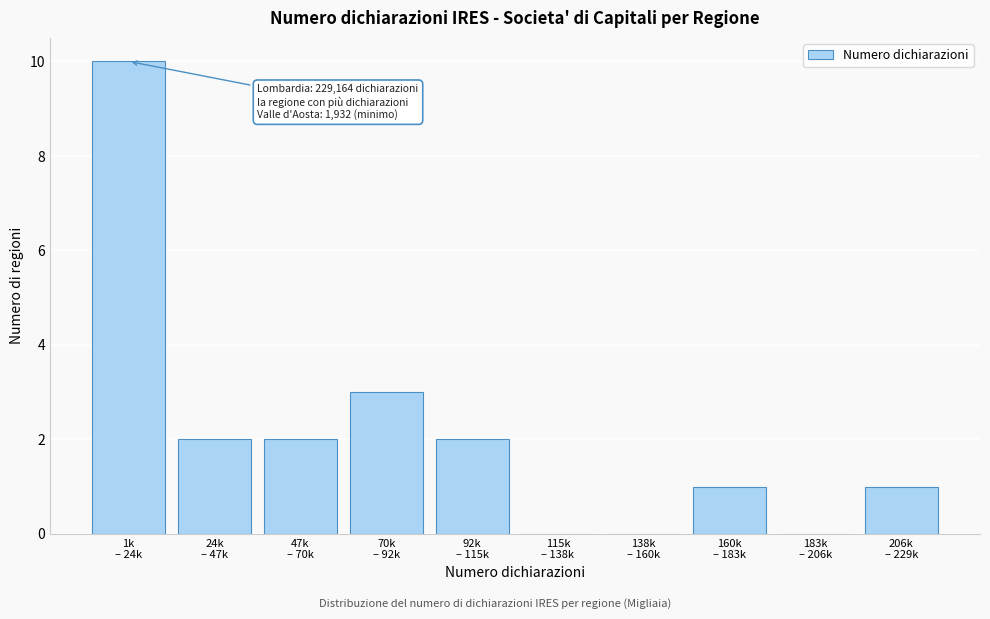

What is the greatest value displayed?

10